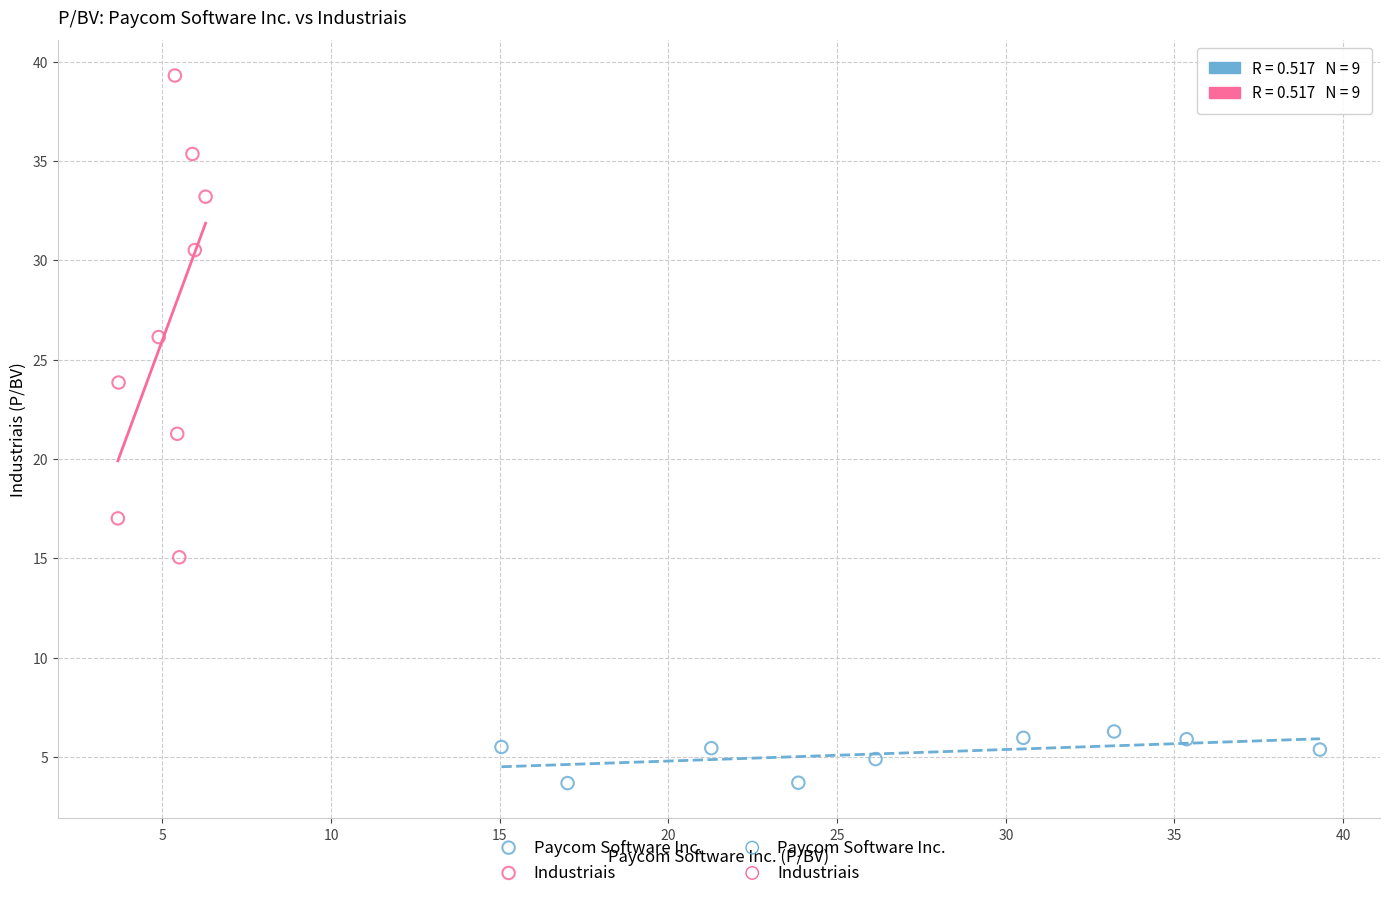

Which series contains the highest Y value?

Industriais